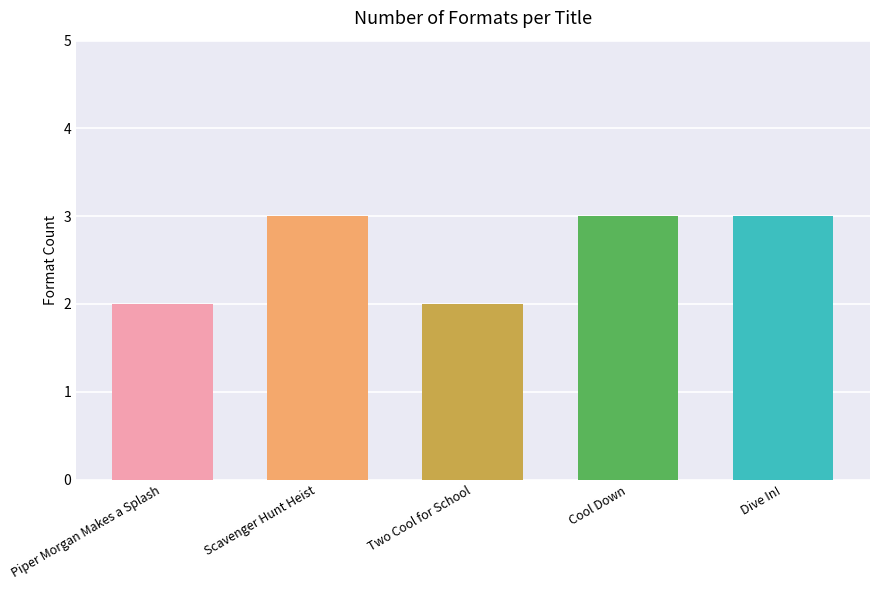

Which has a higher value, Dive In! or Piper Morgan Makes a Splash?

Dive In!